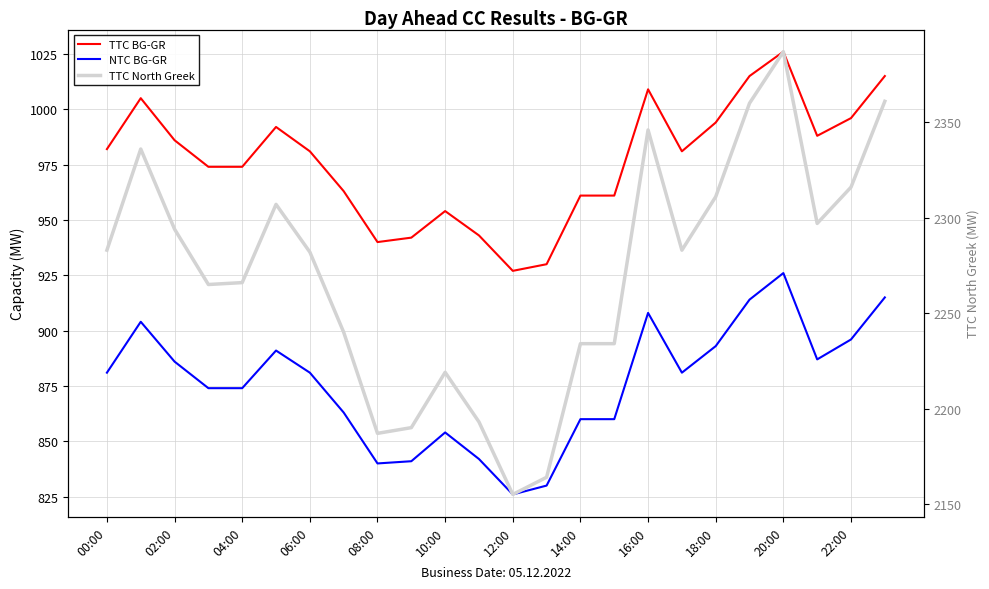

What is the sum of all NTC BG-GR values?

21027